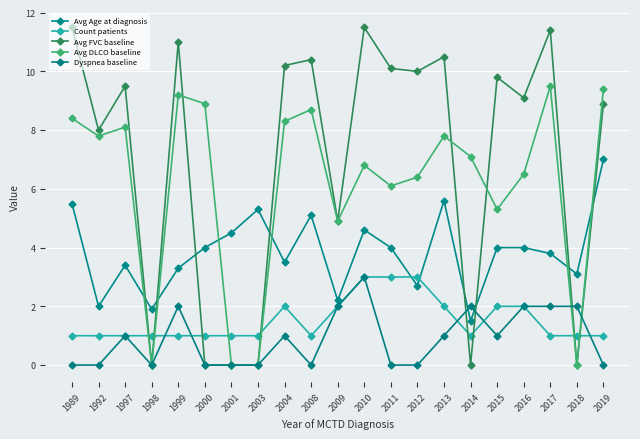

Which series has the largest range (max minus min)?

Avg FVC baseline